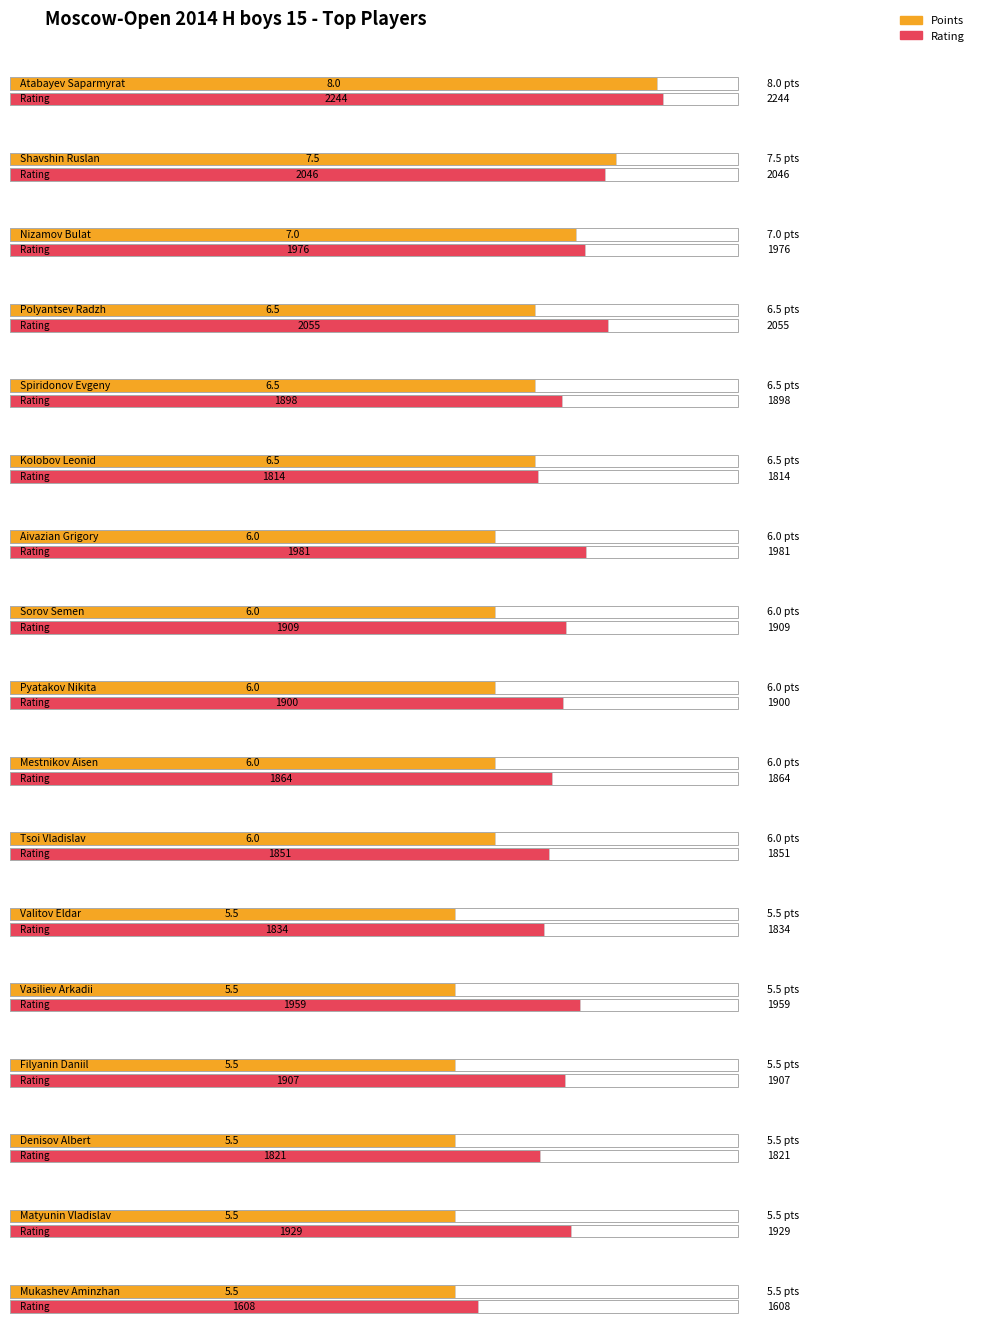

At how many categories does at least one series exceed 363?

17